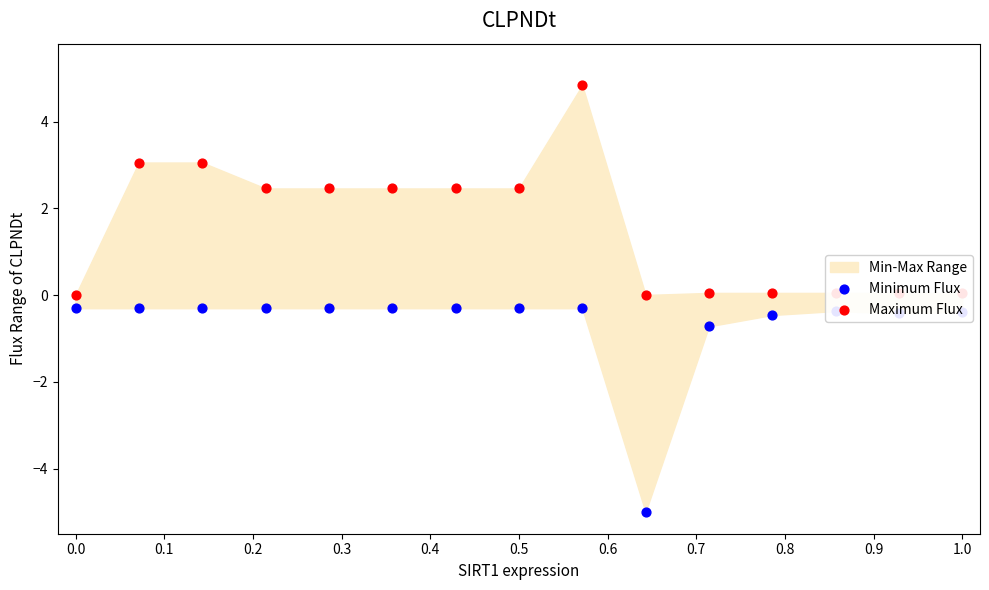

Which series has the largest total across all categories?

Maximum Flux